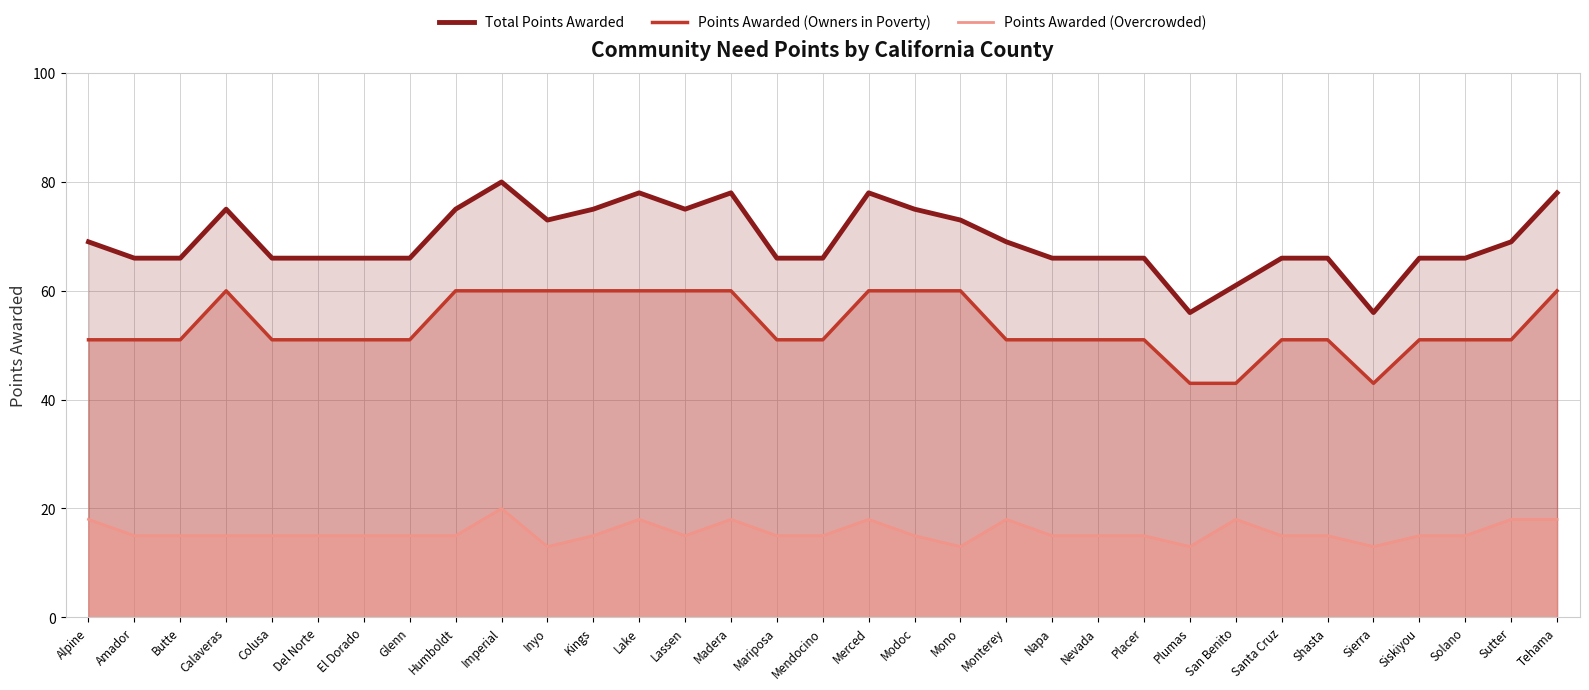

At which label is Points Awarded (Owners in Poverty) closest to 51?

Alpine